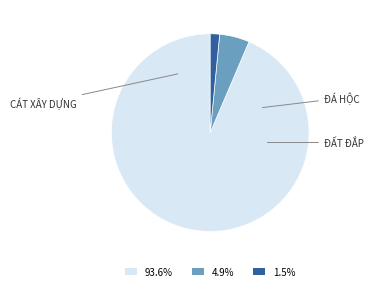

Is the sum of 1.5% and 4.9% greater than half?

No